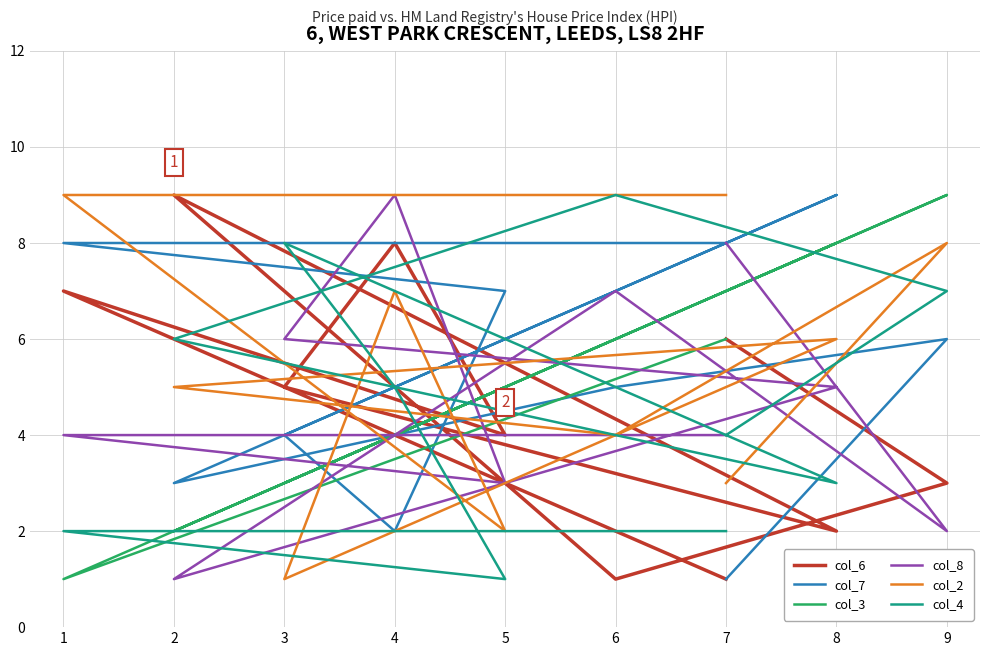

True or false: col_2 and col_3 cross at least once.

True